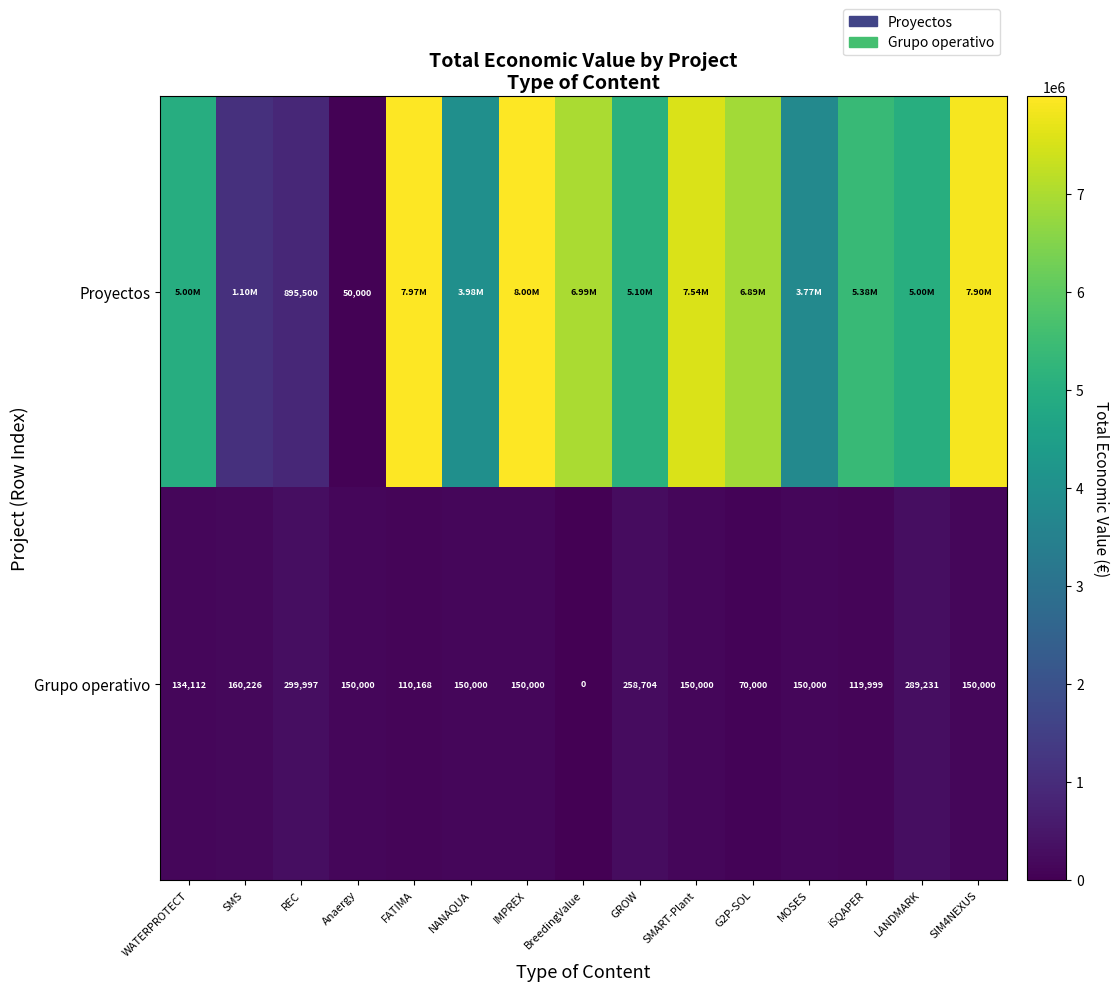

At which category is the sum across all series the highest?

IMPREX